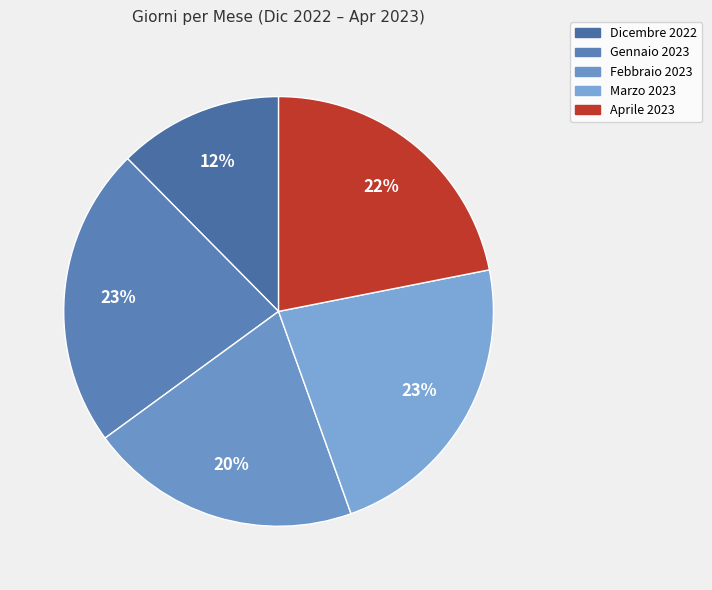

Does any single category account for the majority?

No